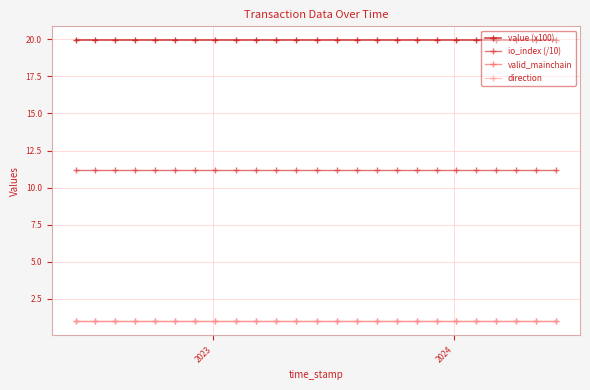

Which category has the highest value in the io_index (/10) series?

2023